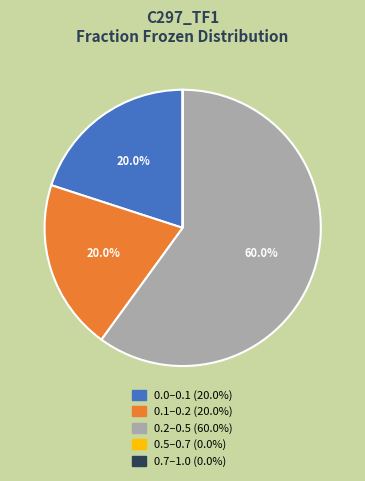

Approximately how many times larger is the value at 0.0–0.1 (20.0%) compared to 0.1–0.2 (20.0%)?

1.0